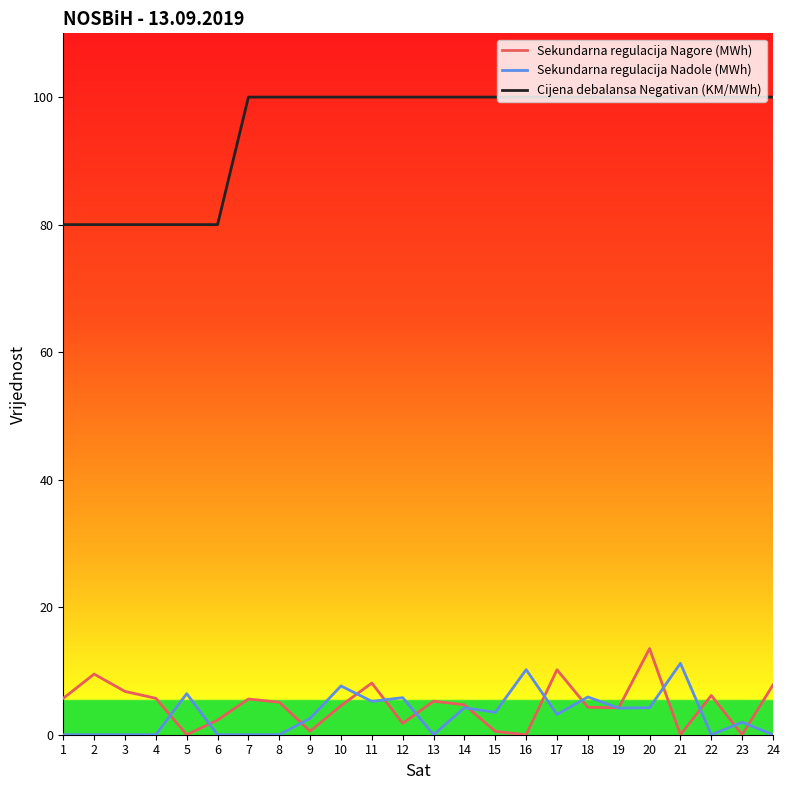

Which series has the widest spread of values?

Cijena debalansa Negativan (KM/MWh)